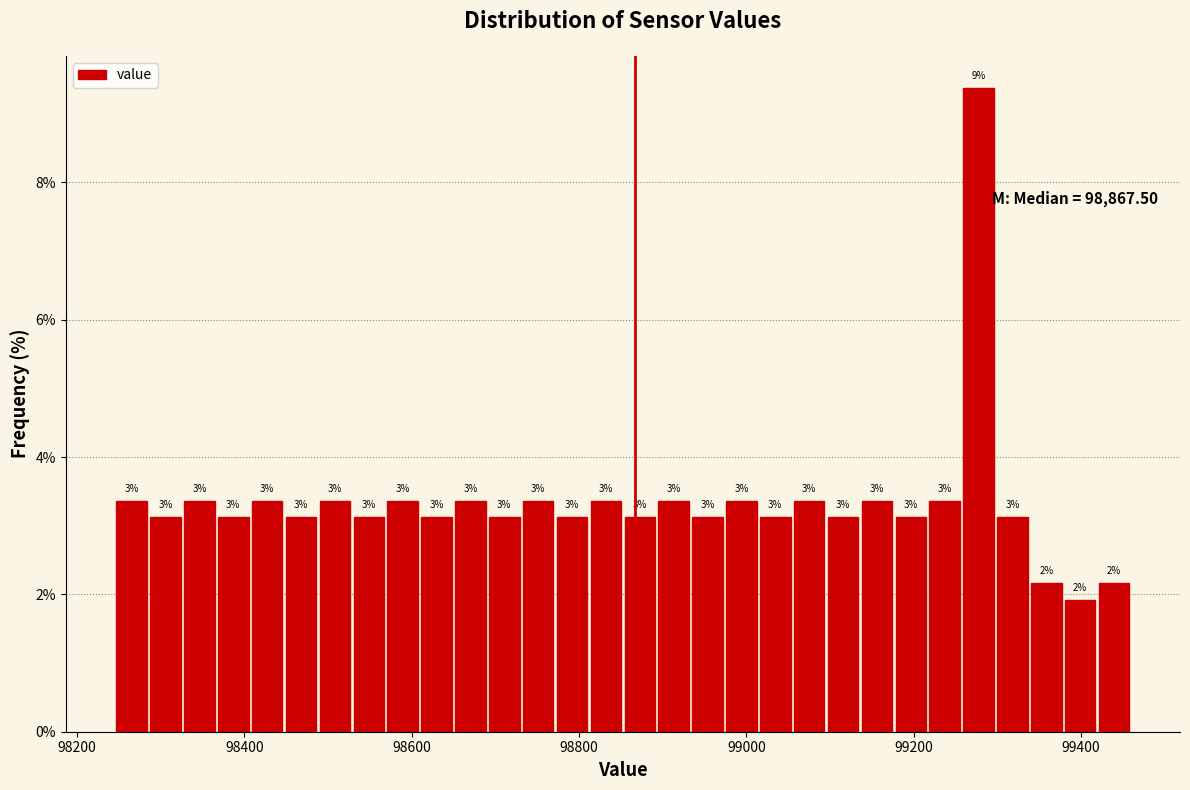

Around what value on the x-axis is the tallest bar? Give the approximate position of its centre, as read against the axis.

99280